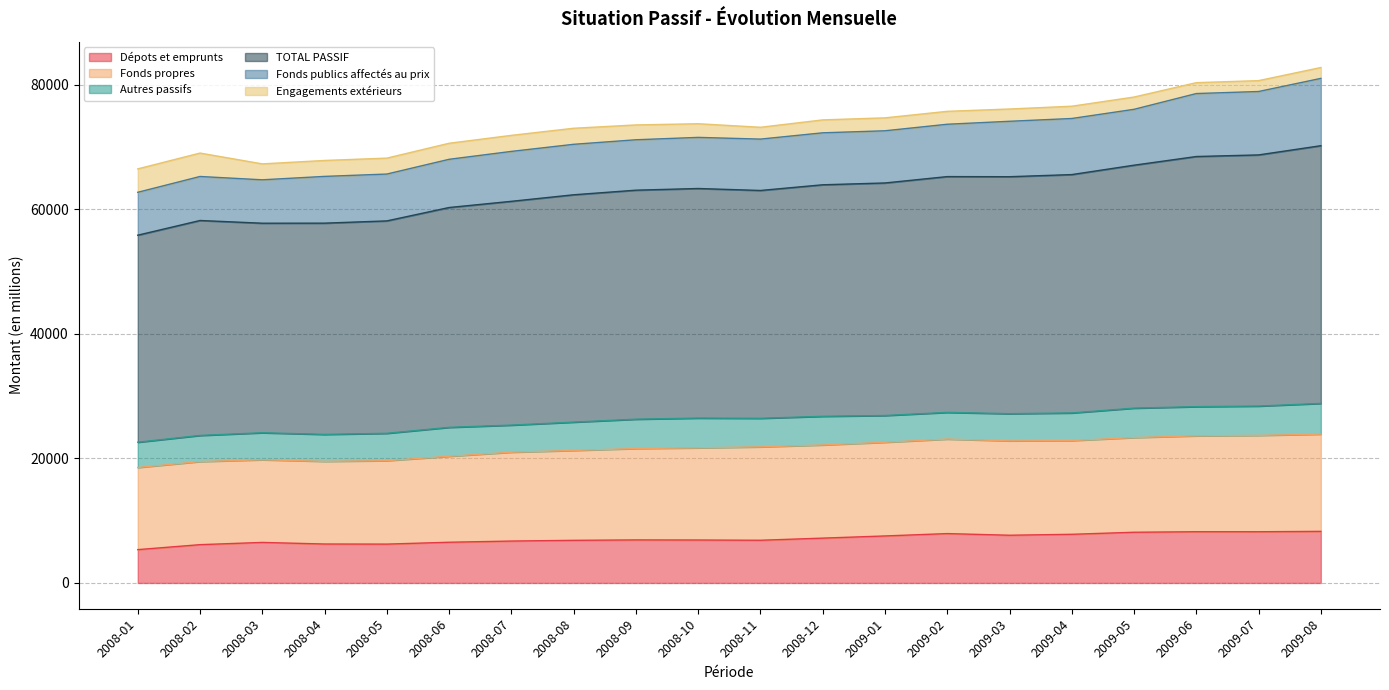

What is the approximate value of Dépots et emprunts at 2009-07?

8223.9